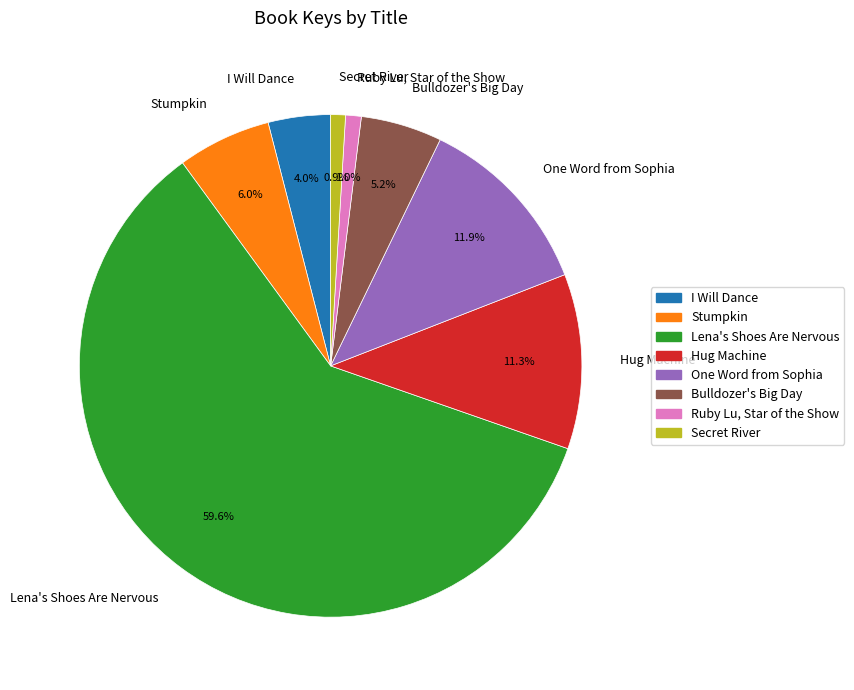

True or false: One Word from Sophia accounts for 12% of the total.

True